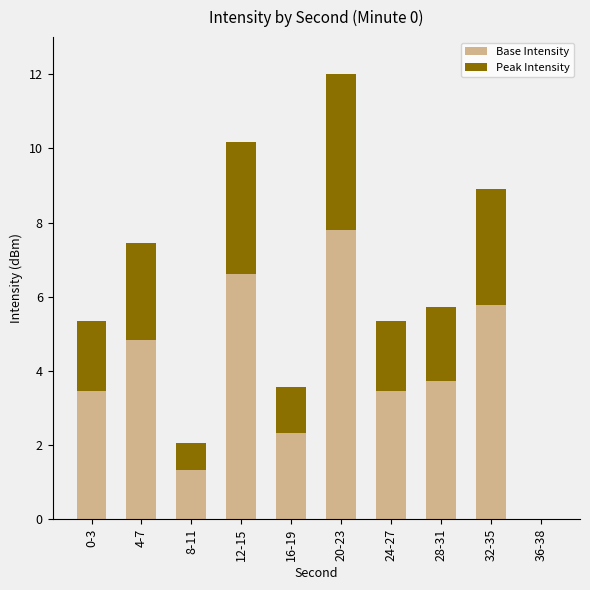

What is the total value across all series at 16-19?

3.6